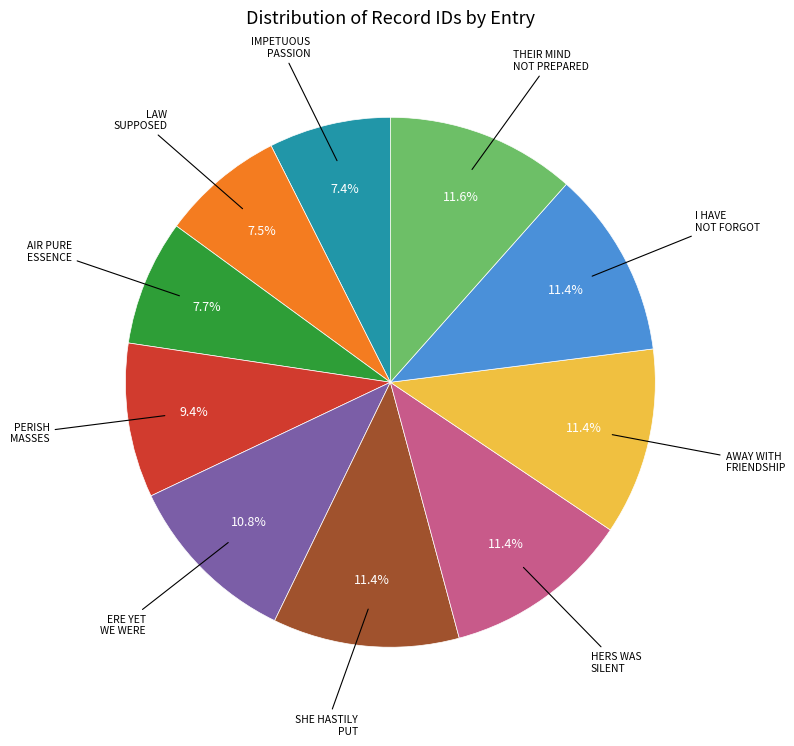

How much of the chart is everything except HERS WAS SILENT?

88.6%